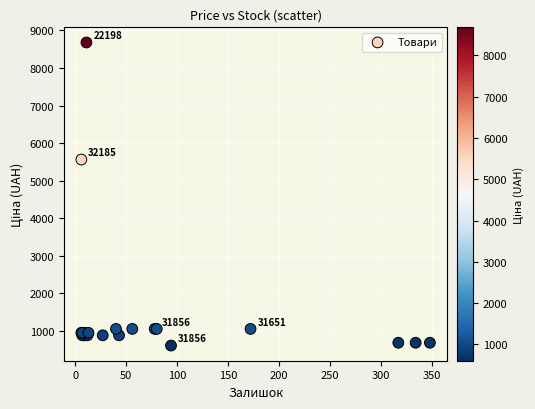

What Y value in the scatter plot is closest to 4642?

5560.3